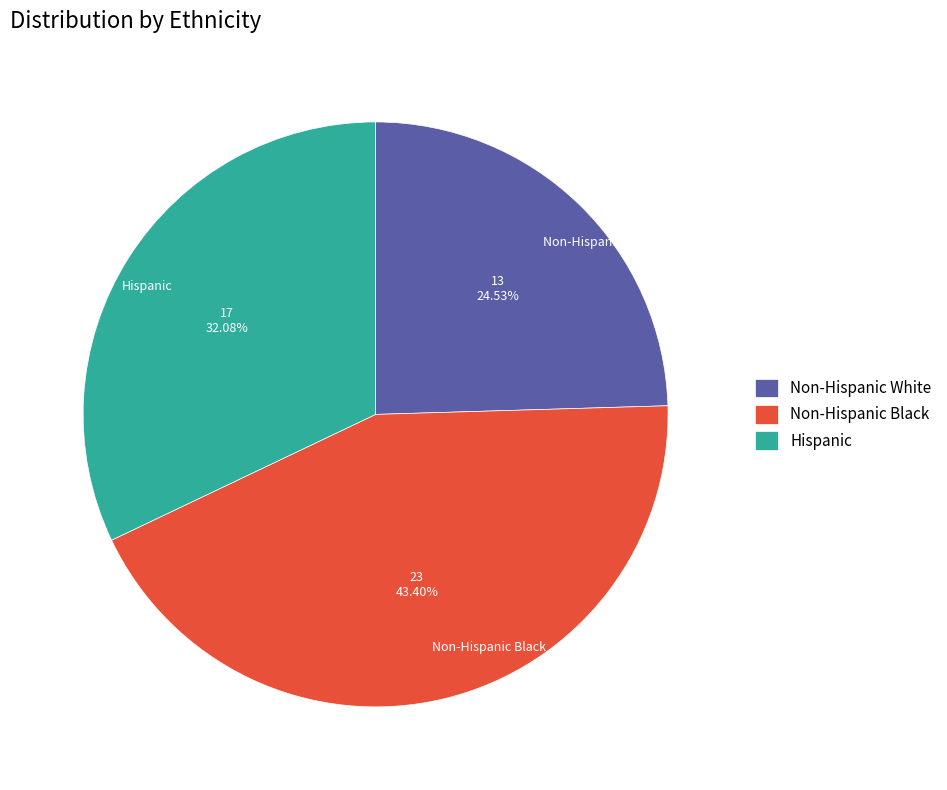

Is it true that Non-Hispanic White is 25% of the pie?

True